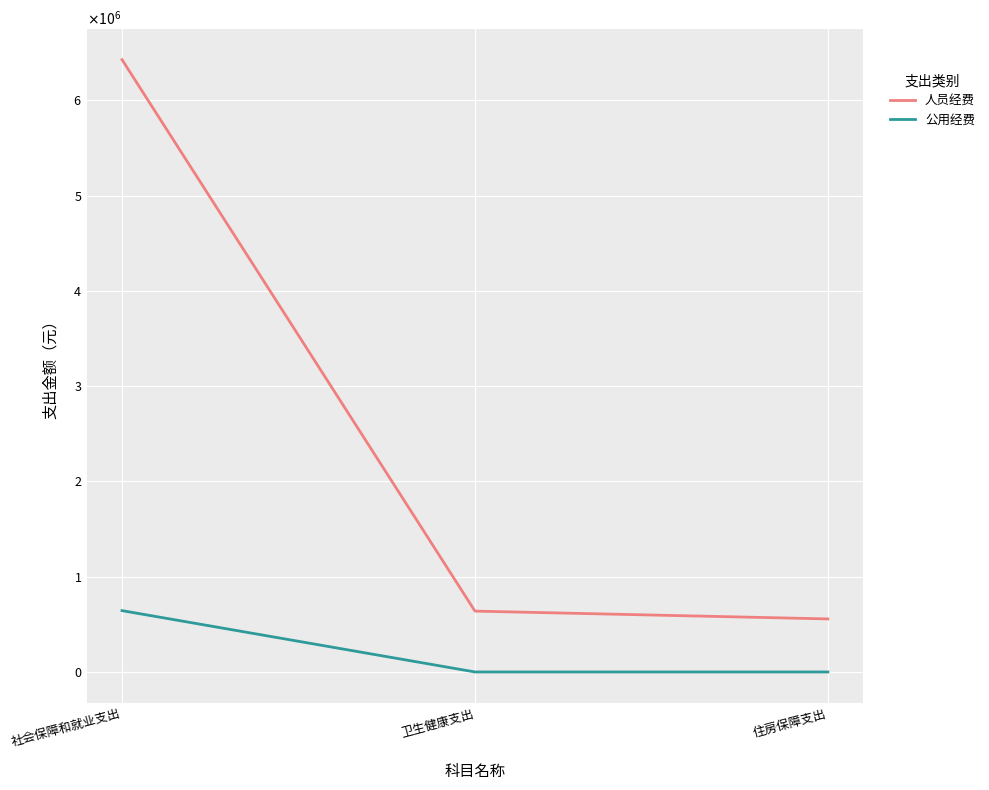

At which category is the sum across all series the highest?

社会保障和就业支出